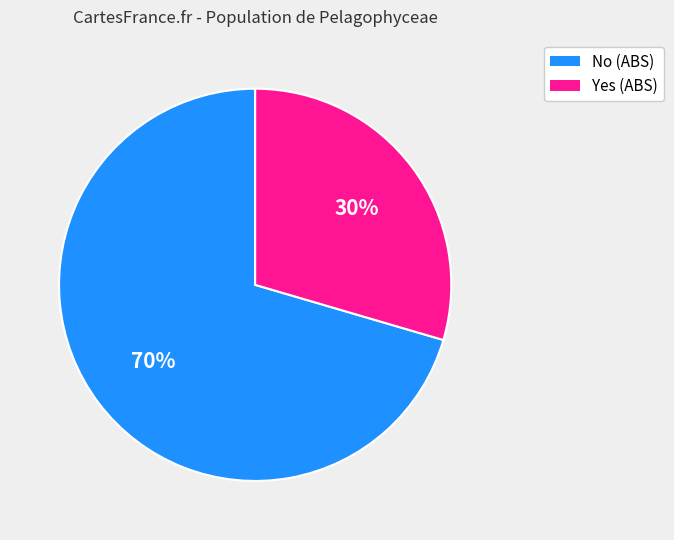

To the nearest percent, what is the average slice percentage?

50%